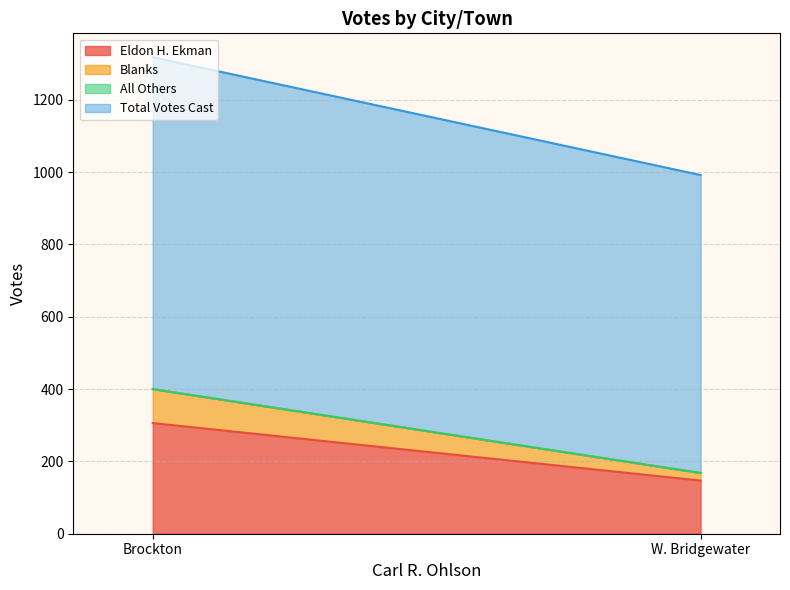

Which series has the widest spread of values?

Eldon H. Ekman